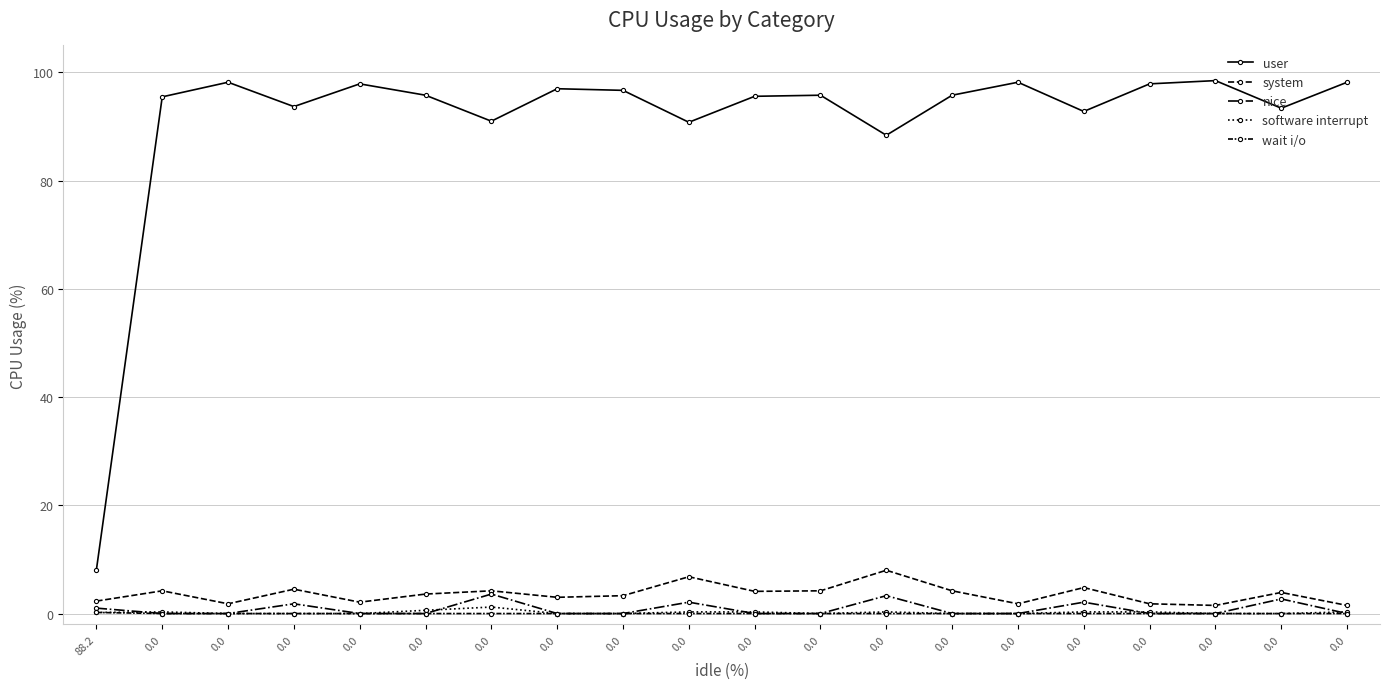

What is the difference between the maximum and minimum values in the wait i/o series?

0.2